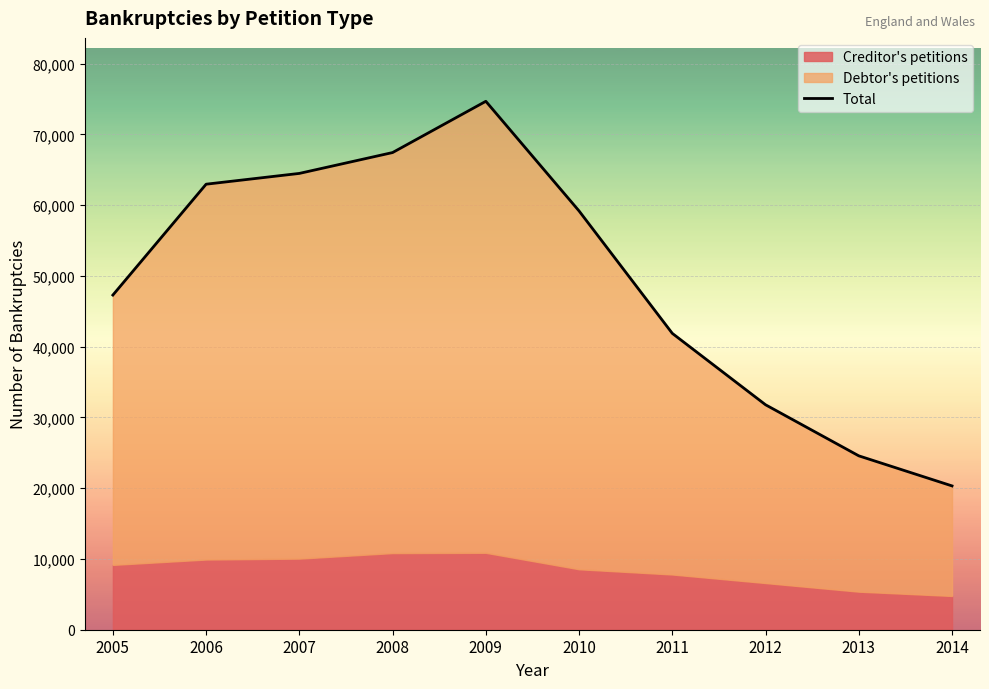

Where is the data nearest to the value 47496?

2005